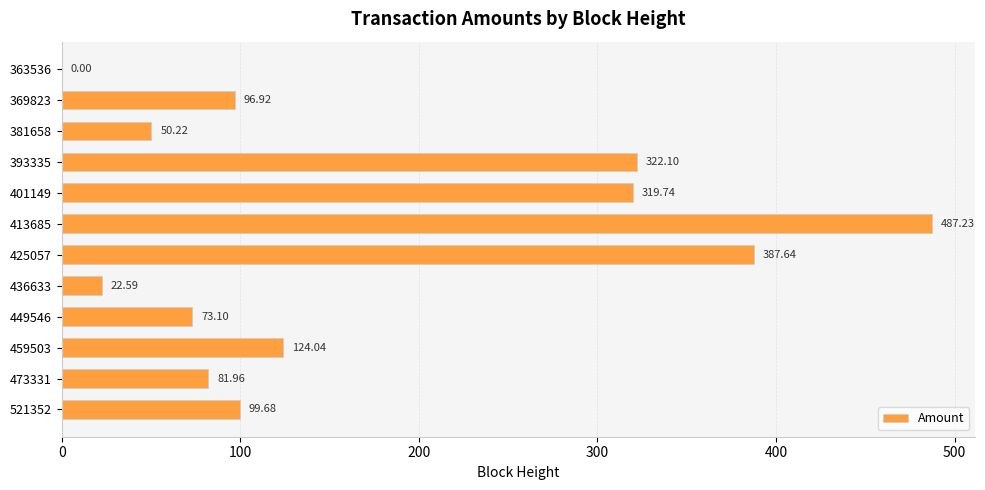

Count the number of values greater than 99.

6